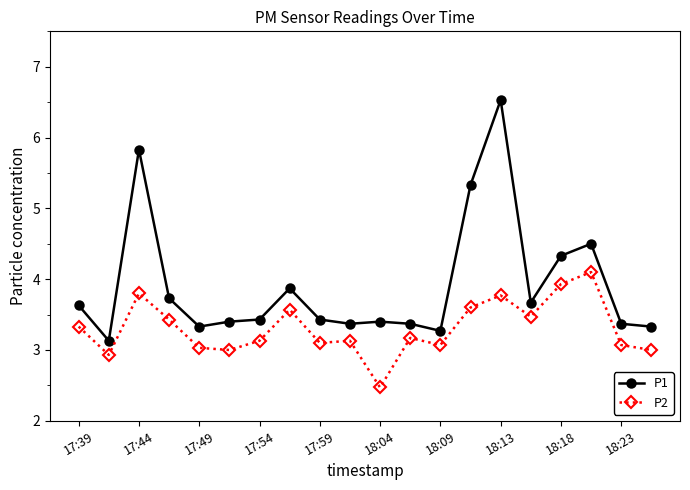

Rank the series by their average value, from highest to lowest.

P1, P2